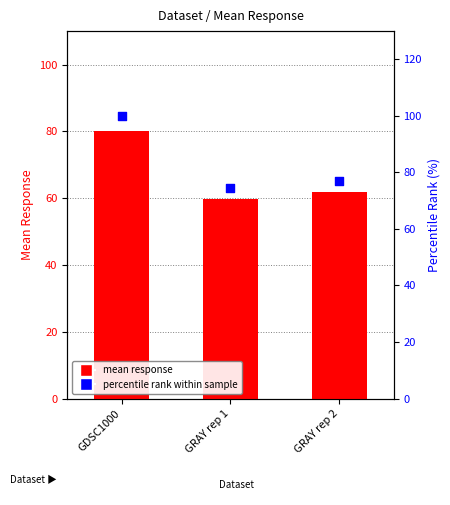

At how many categories does at least one series exceed 73?

3